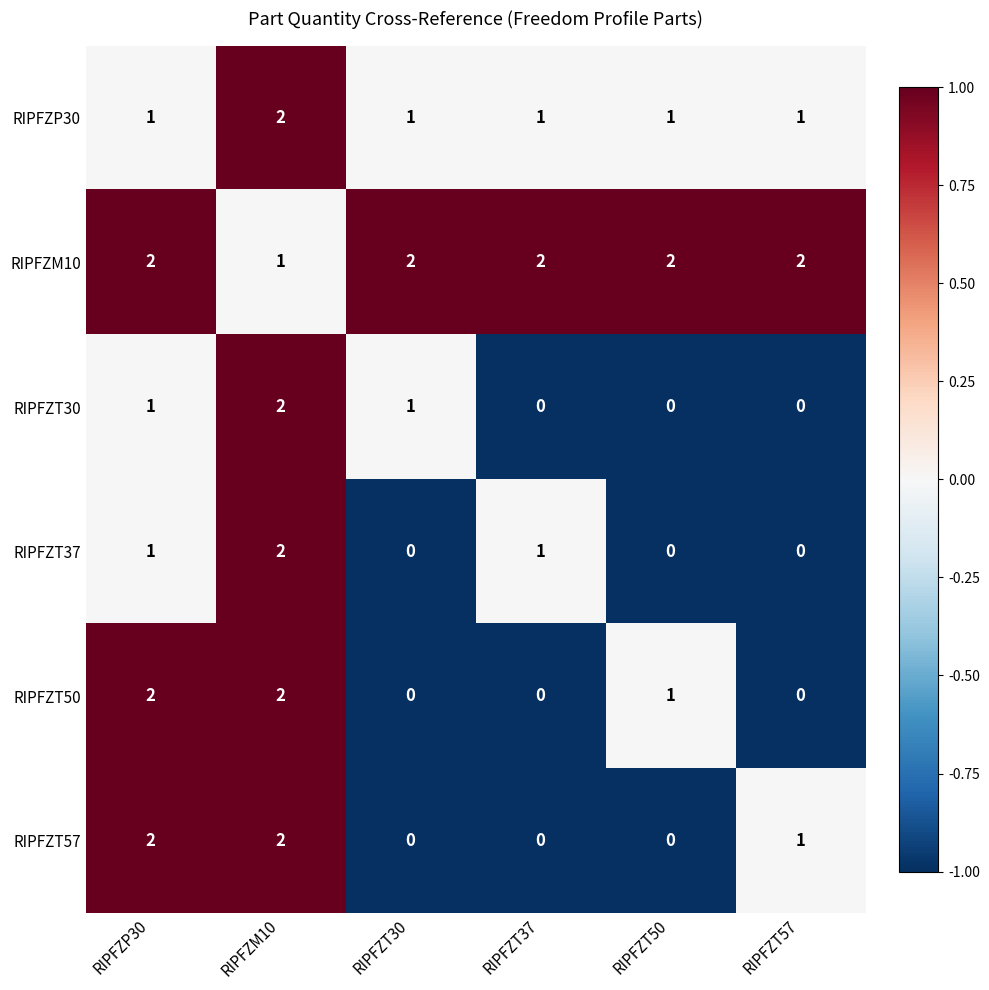

How many categories are shown in the chart?

6